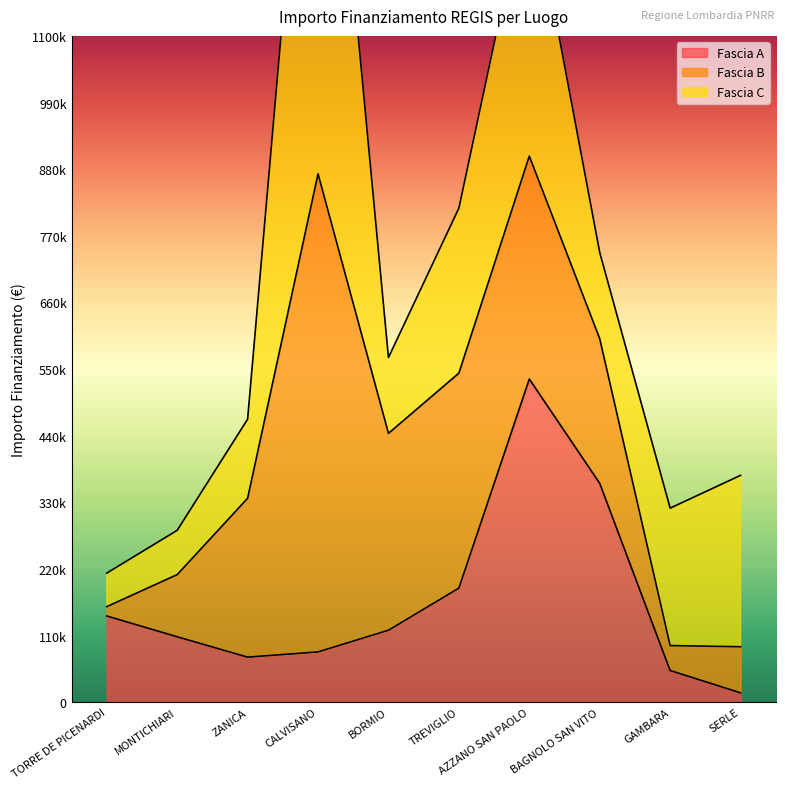

How many interior local valleys does the Fascia B series have?

2